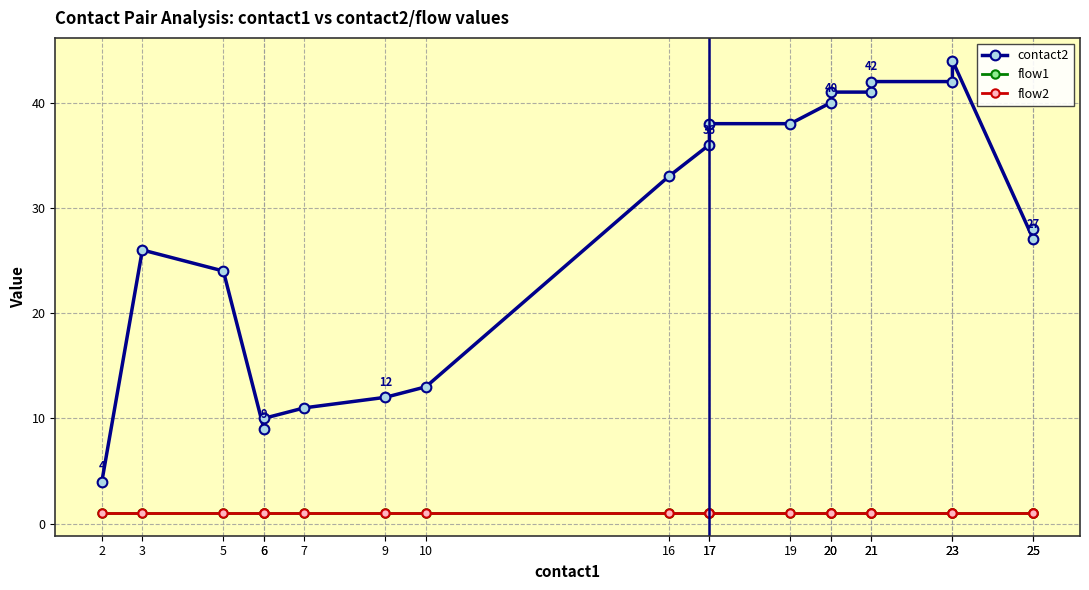

True or false: contact2 has a value of 42 at 21.

True